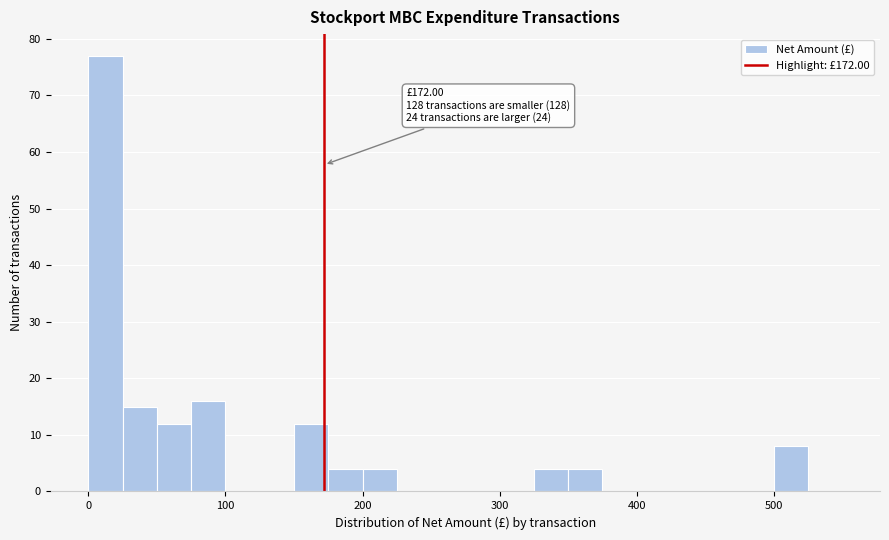

Around what value on the x-axis is the tallest bar? Give the approximate position of its centre, as read against the axis.

10